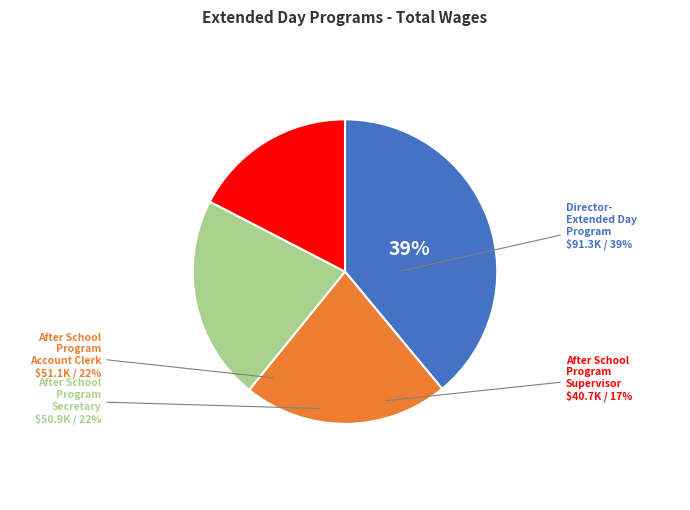

Which has a higher value, Director-Extended Day Program or After School Program Account Clerk?

Director-Extended Day Program